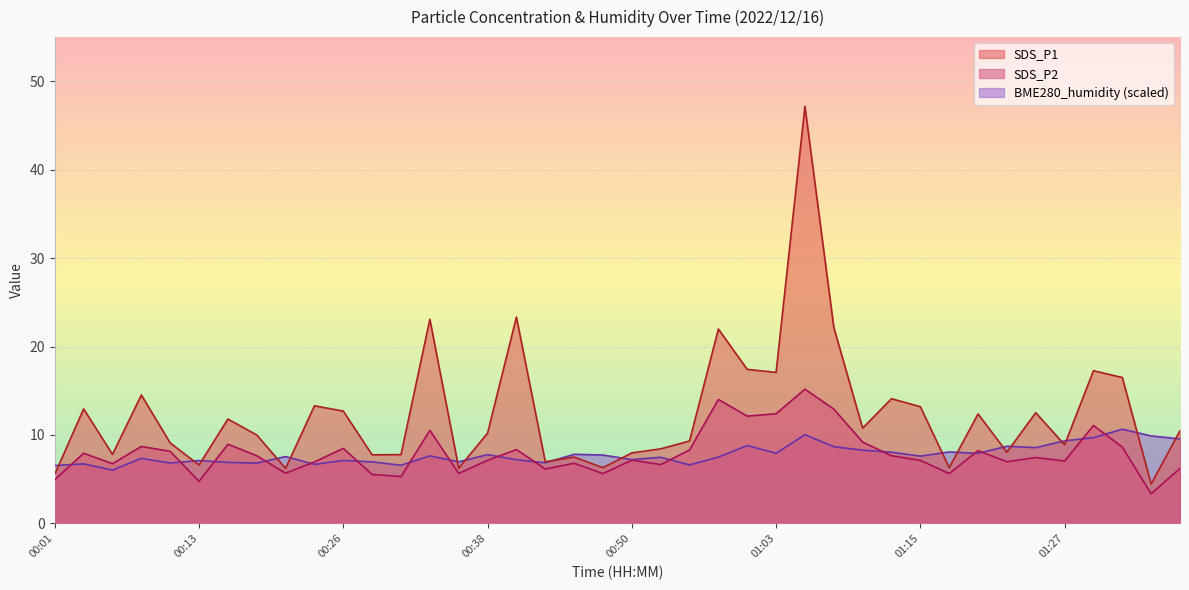

What is the difference between the highest and lowest values at 01:35?

1.1